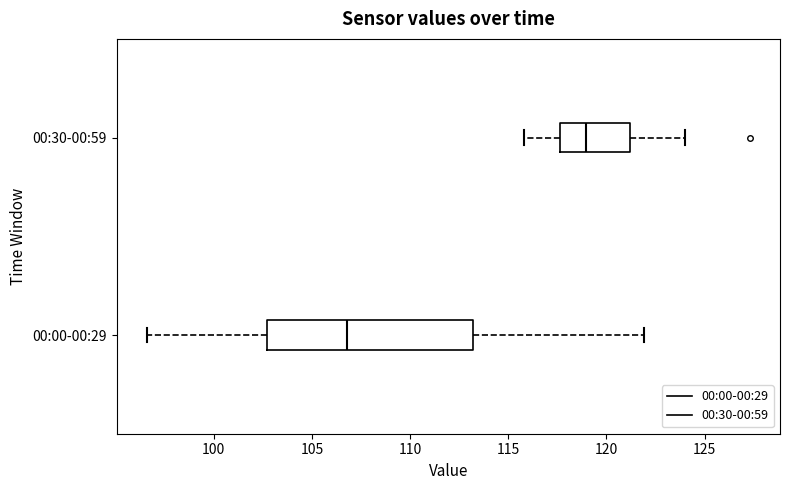

Reading bottom to top, transcribe this box plot: for each box, give where its median line is, the range the box spans, and where its two whiskers end, as read against the x-axis. The values are not printed on the chart, so give them approximately, as read against the axis.

00:00-00:29: median 107.0, box 102.5 to 113.0, whiskers 96.5 to 122.0
00:30-00:59: median 119.0, box 117.5 to 121.0, whiskers 116.0 to 124.0